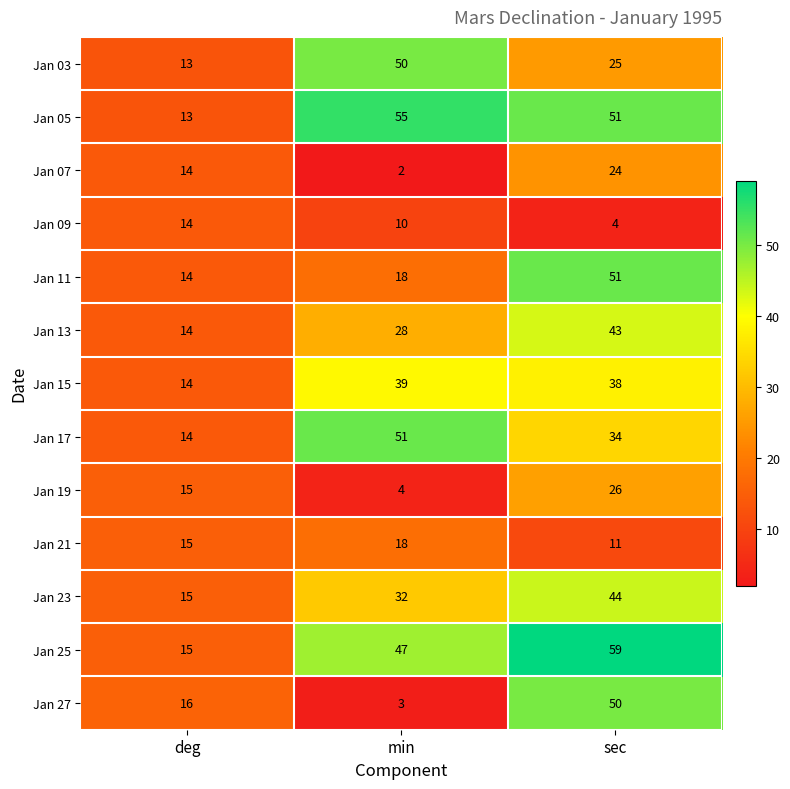

At how many categories does at least one series exceed 11?

3